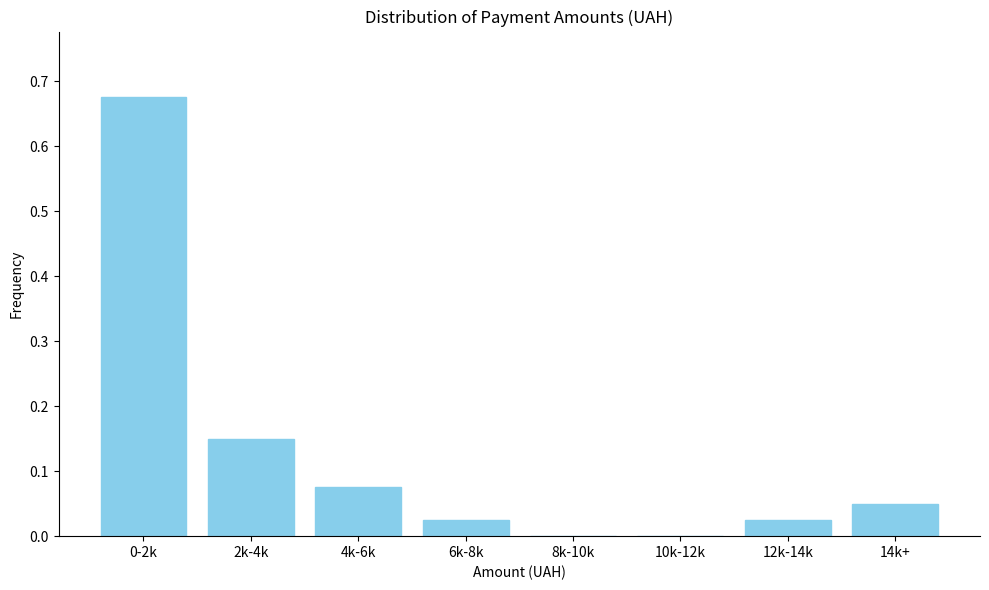

Is it true that the value at 10k-12k is 0.3?

False